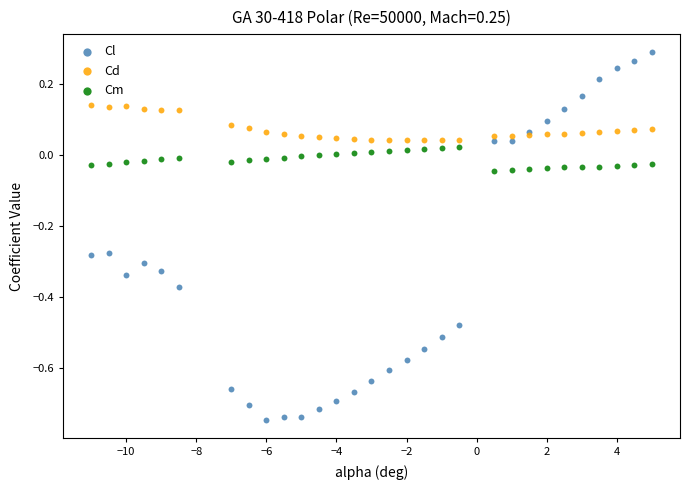

What are all the series names shown in the legend?

Cl, Cd, Cm